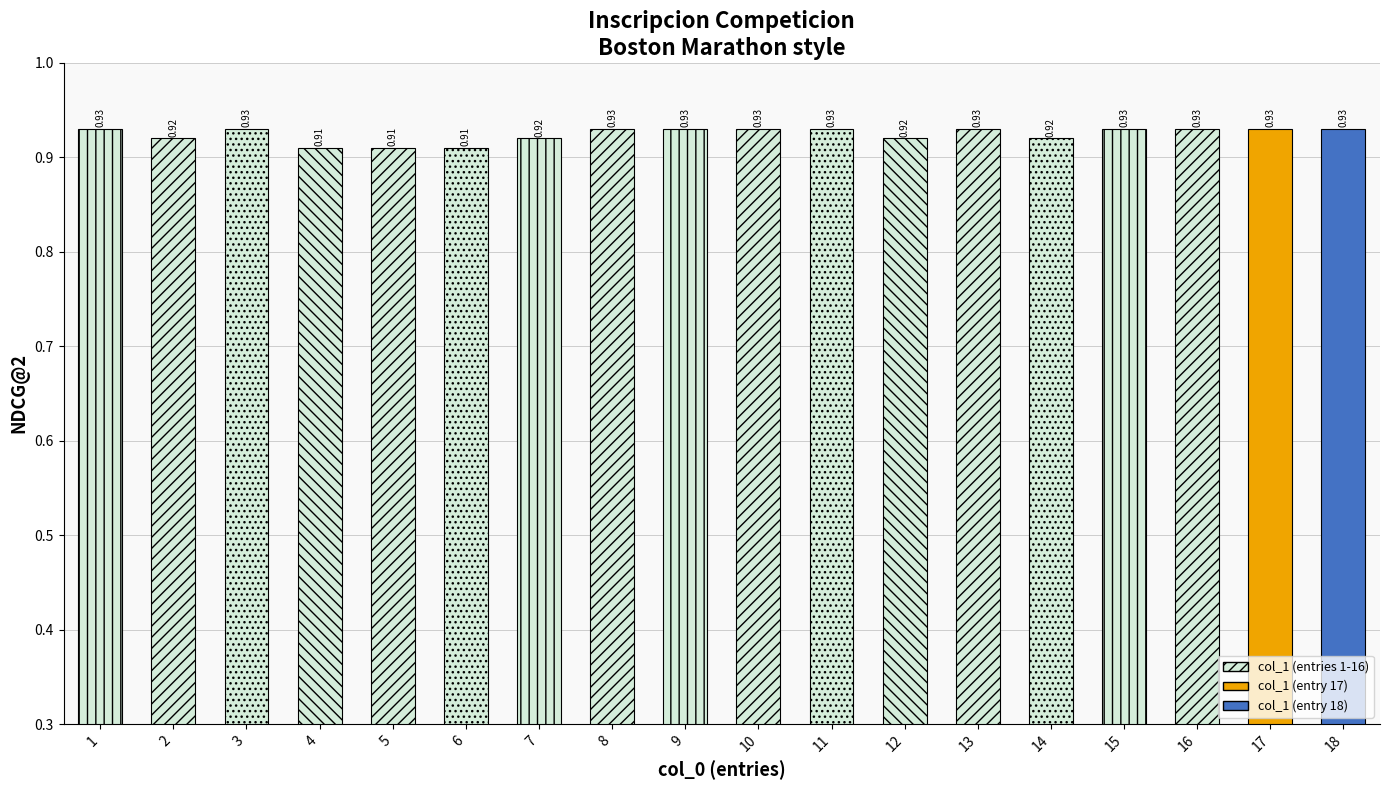

Between 11 and 2, which is larger?

11